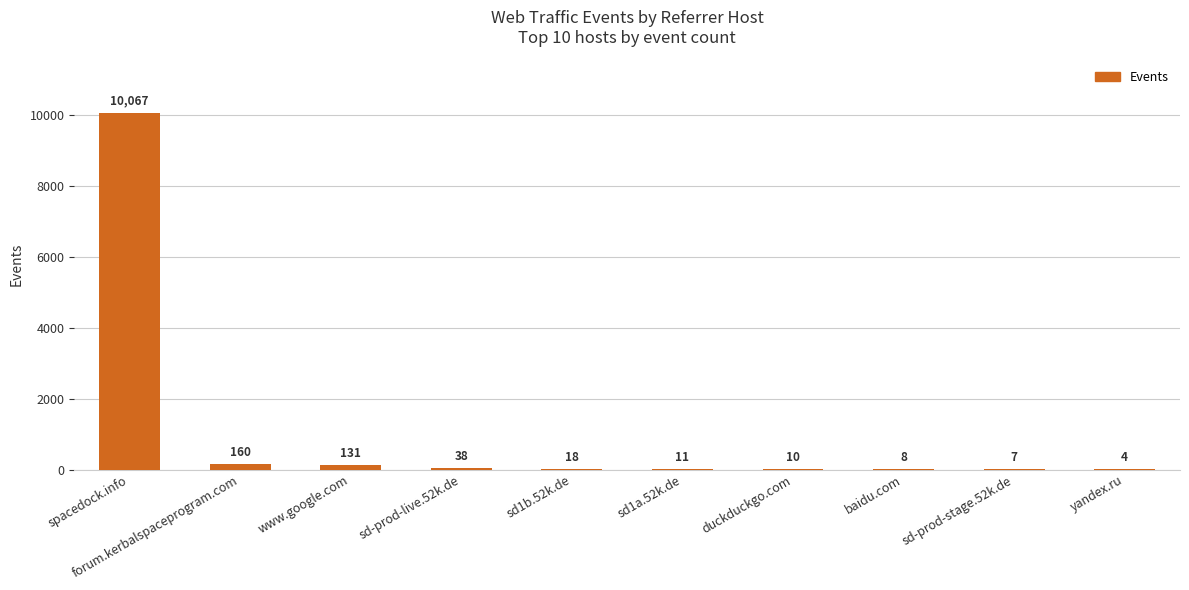

Count the number of data series in this chart.

1